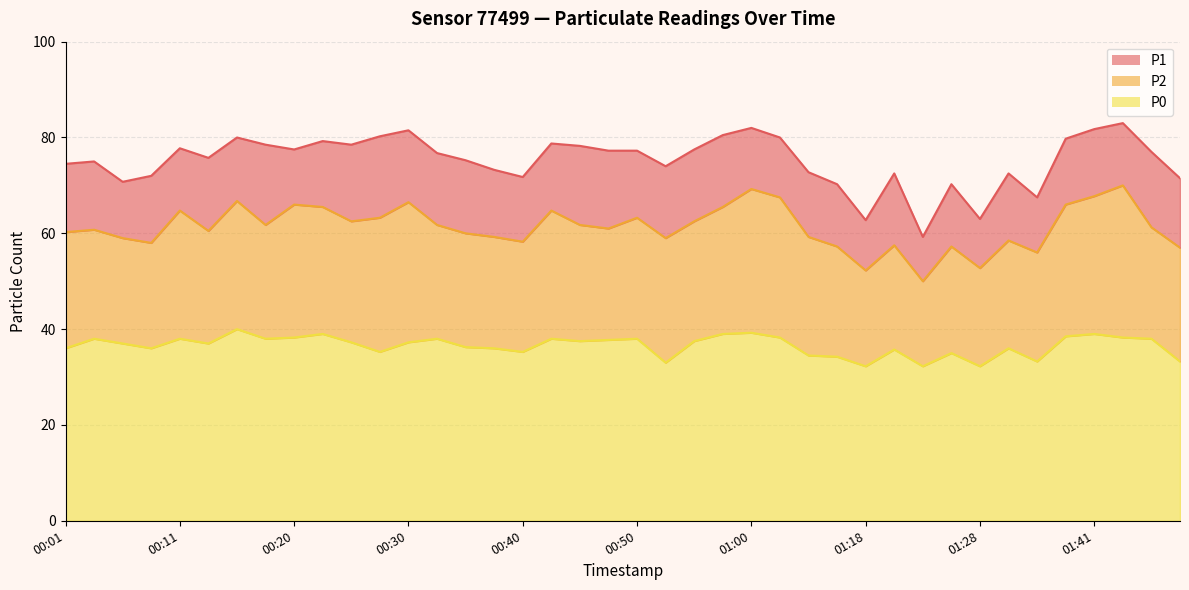

At which category is the sum across all series the highest?

01:44